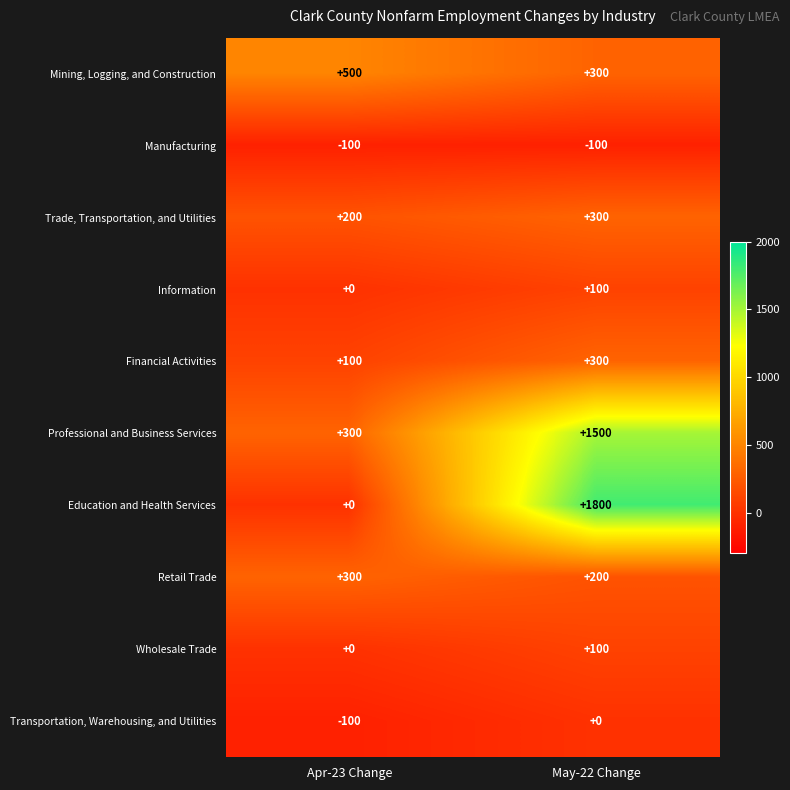

What is the greatest value displayed?

1800